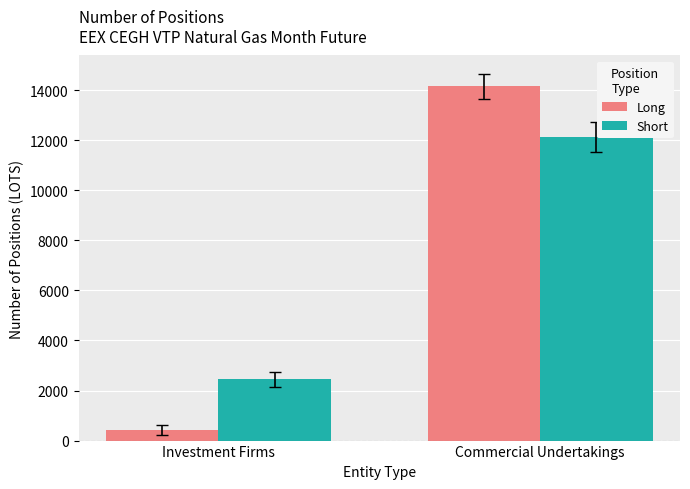

At Commercial Undertakings, list the series in order from largest to smallest.

Long, Short